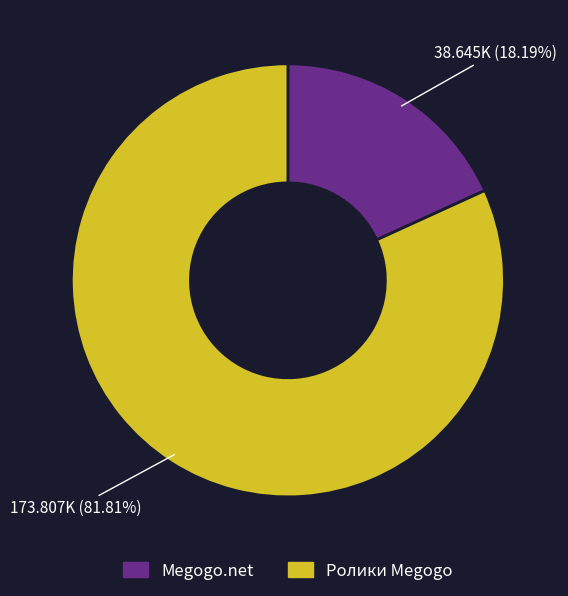

What is the ratio of the value at Ролики Megogo to the value at Megogo.net?

4.5